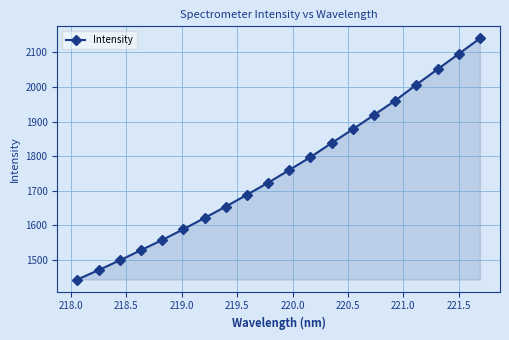

How many data points are less than 1759?

10